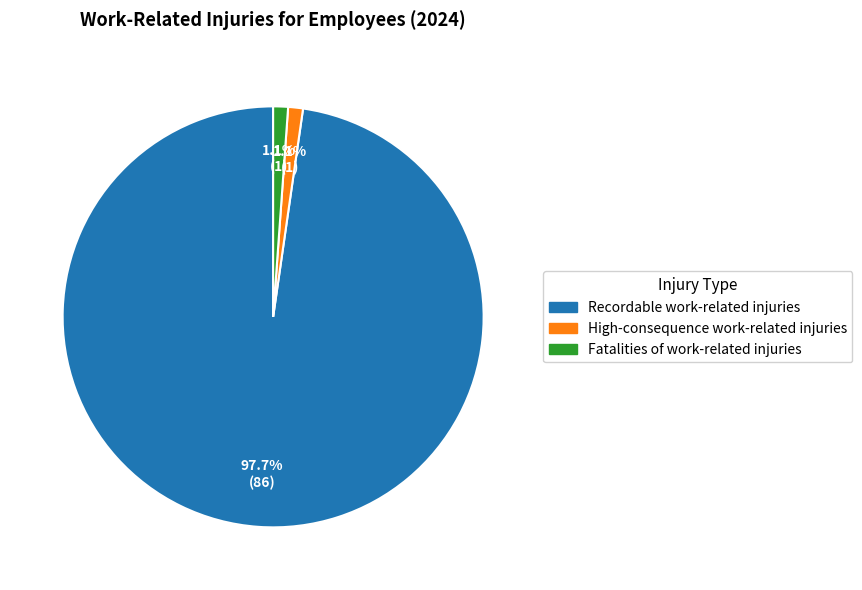

Which has a higher value, Recordable work-related injuries or High-consequence work-related injuries?

Recordable work-related injuries